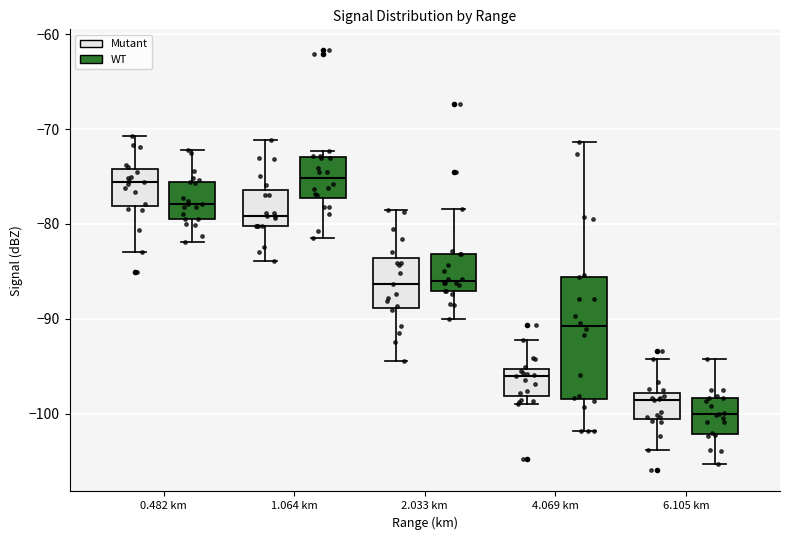

Reading left to right, transcribe this box plot: for each box, give where its median line is, the range the box spans, and where its two whiskers end, as read against the y-axis. The values are not printed on the chart, so give them approximately, as read against the axis.

0.482 km (Mutant): median -76, box -78 to -74, whiskers -83 to -71
0.482 km (WT): median -78, box -79 to -76, whiskers -82 to -72
1.064 km (Mutant): median -79, box -80 to -76, whiskers -84 to -71
1.064 km (WT): median -75, box -77 to -73, whiskers -81 to -72
2.033 km (Mutant): median -86, box -89 to -84, whiskers -94 to -78
2.033 km (WT): median -86, box -87 to -83, whiskers -90 to -78
4.069 km (Mutant): median -96, box -98 to -95, whiskers -99 to -92
4.069 km (WT): median -91, box -98 to -86, whiskers -102 to -71
6.105 km (Mutant): median -99, box -101 to -98, whiskers -104 to -94
6.105 km (WT): median -100, box -102 to -98, whiskers -105 to -94